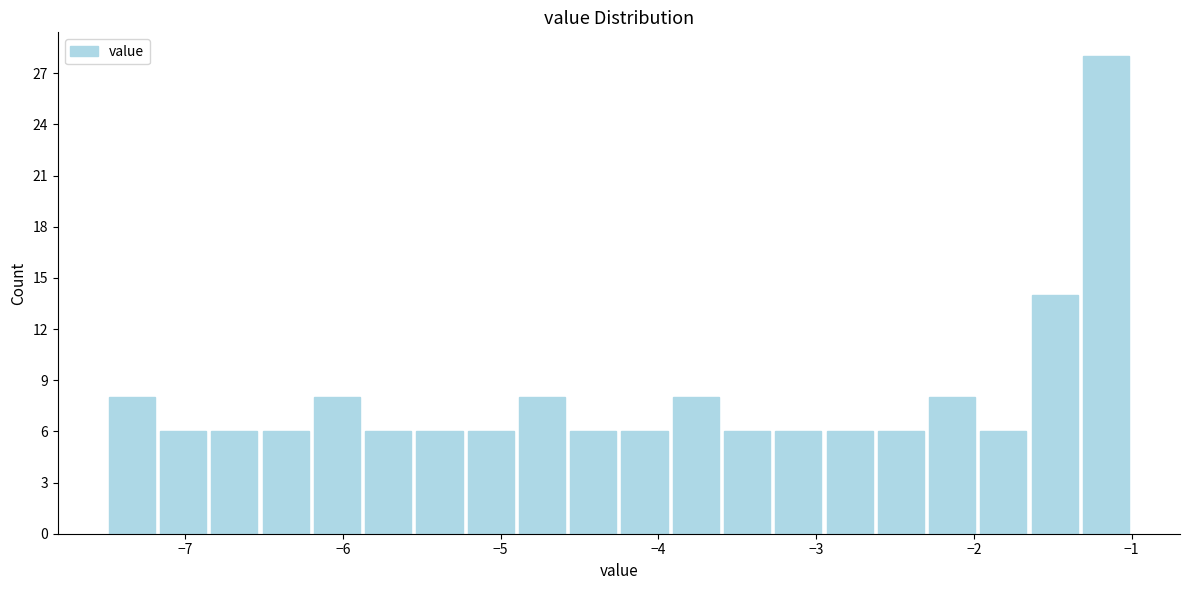

Read against the x-axis, roughly where is the centre of the tallest bar?

-1.2